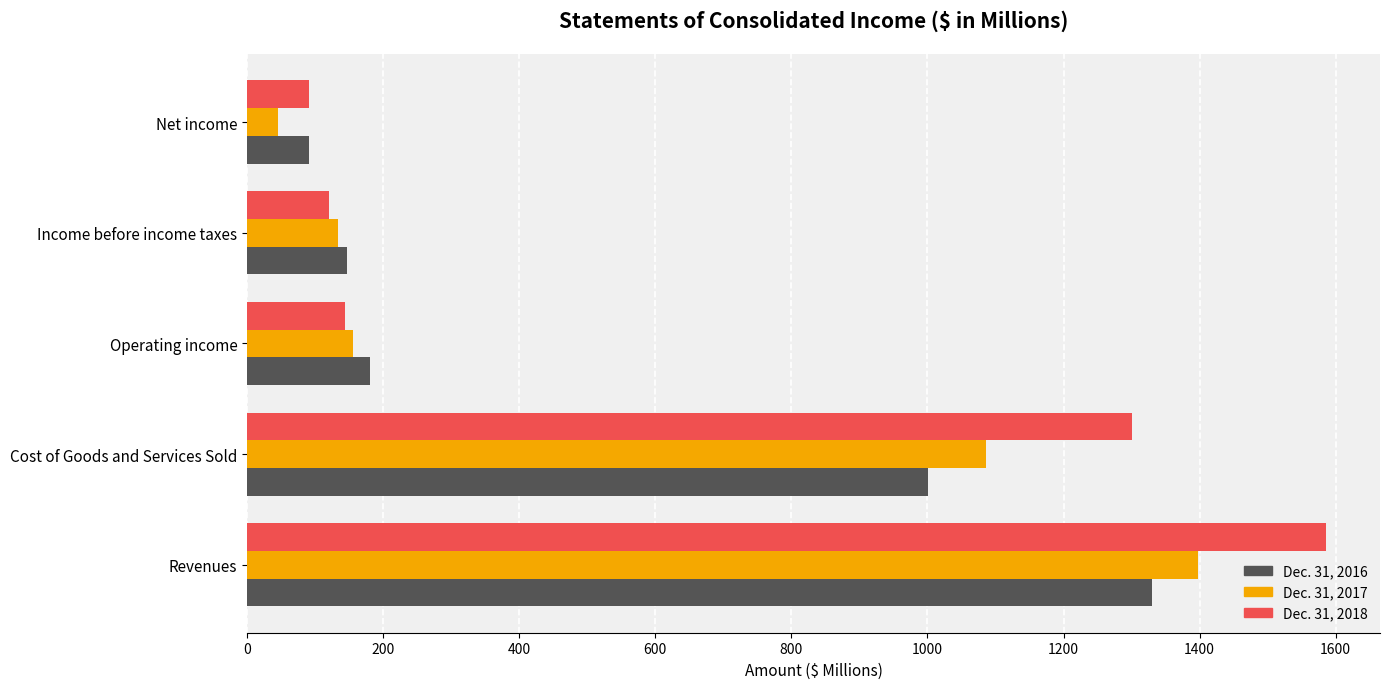

Is the value of Dec. 31, 2018 at Operating income greater than the value of Dec. 31, 2017 at Cost of Goods and Services Sold?

No